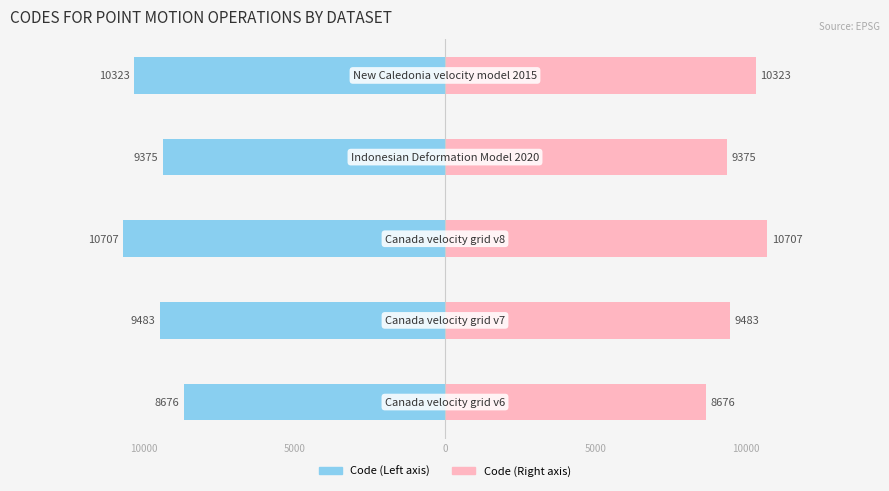

How many bars are there in each group?

2